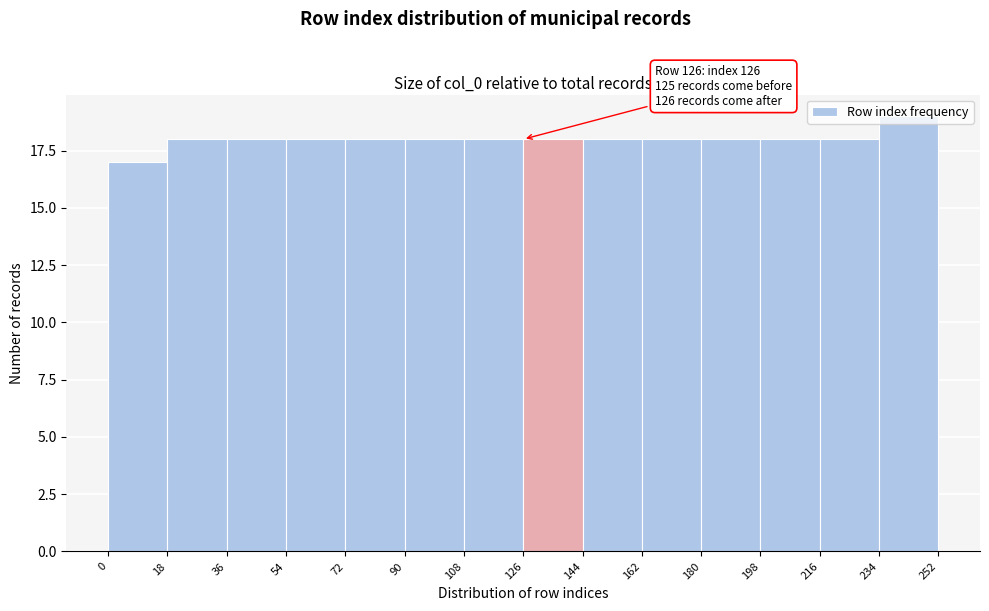

Which range on the x-axis has the tallest bar?

234 to 252